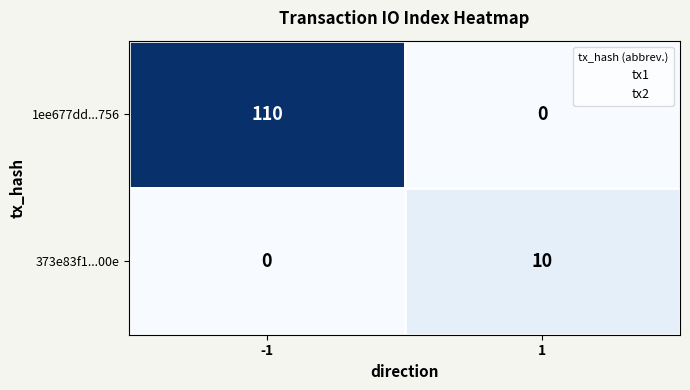

Between -1 and 1, which series saw the biggest shift?

1ee677dd...756